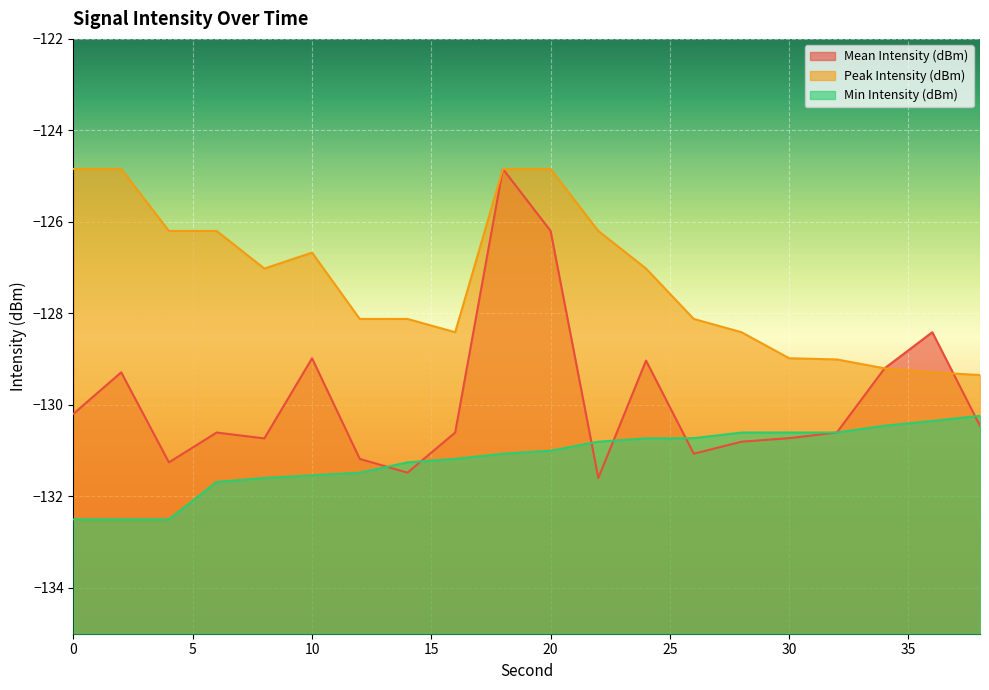

The value of Min Intensity (dBm) at 16 is -131.2. True or false?

True